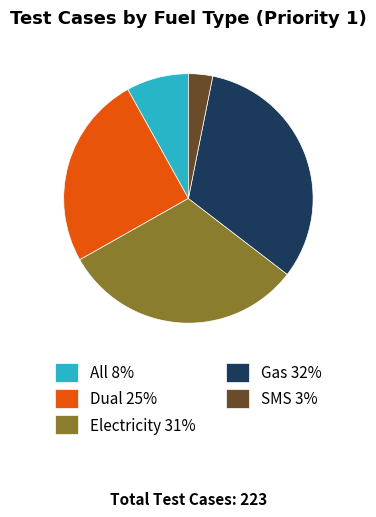

Which slice is the smallest?

SMS